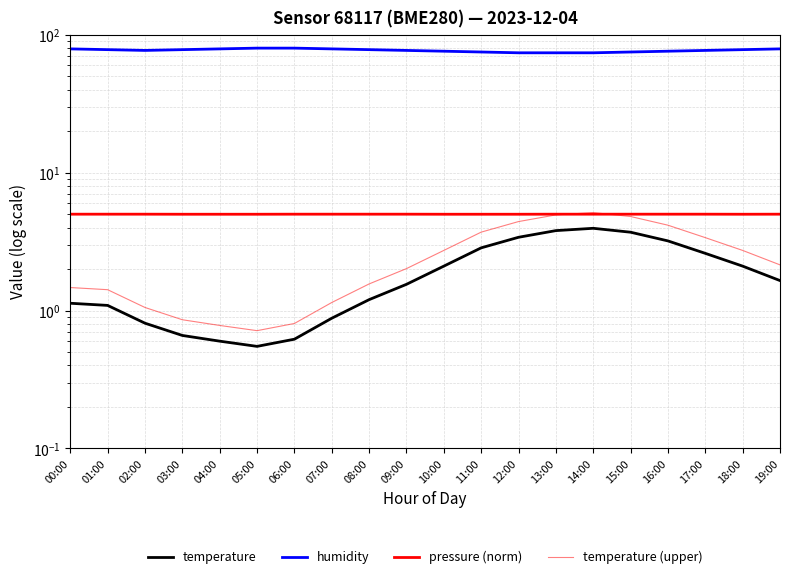

Which category has the highest value across all series?

05:00